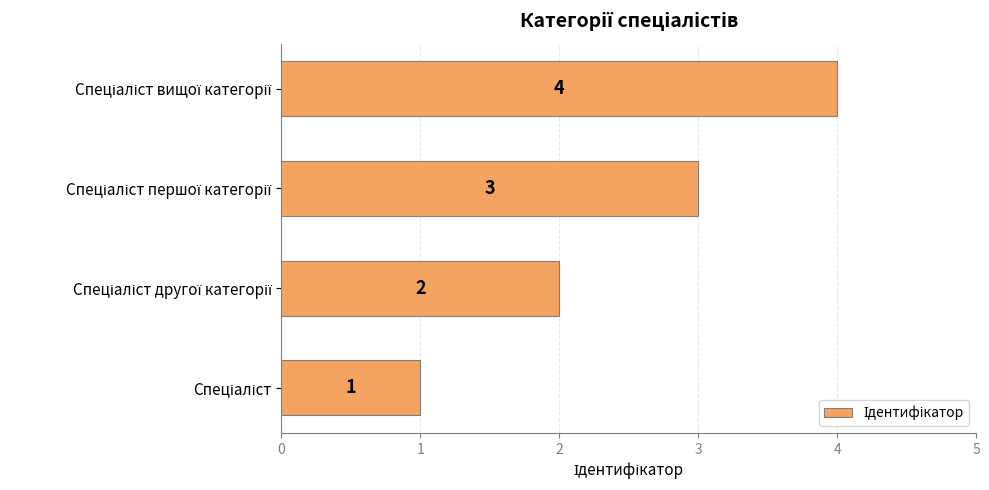

What is the sum of all values?

10